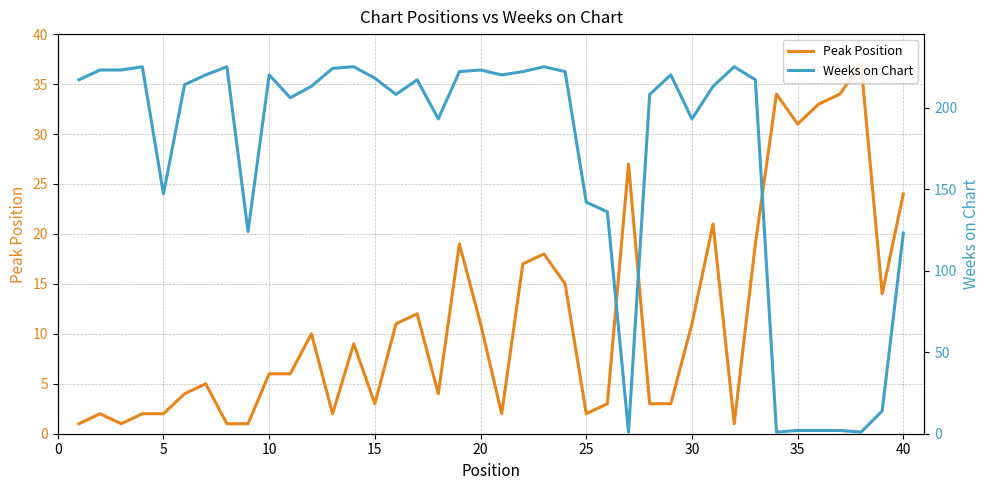

True or false: Peak Position has more than 1 points higher than both neighbors.

True